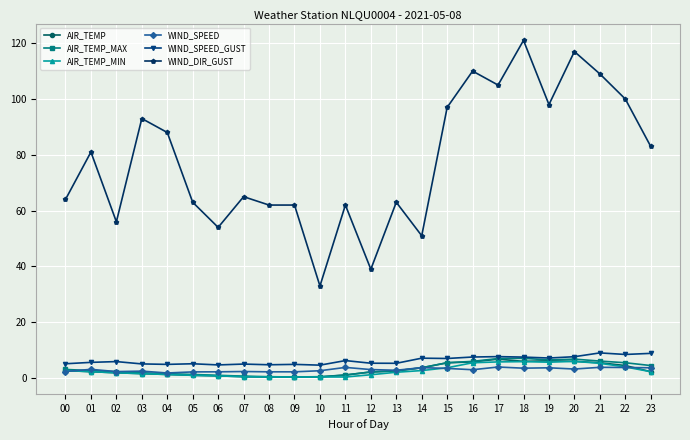

What is the value of the WIND_SPEED point at the 24th from the left?

3.7